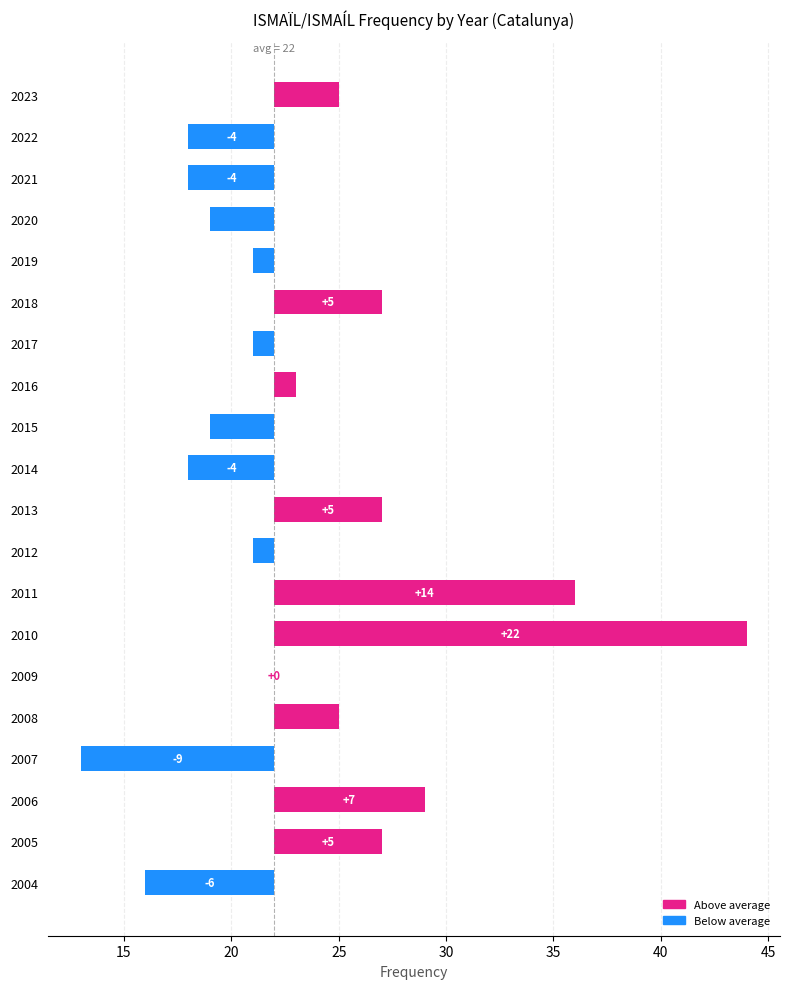

How many data points are less than 0?

10